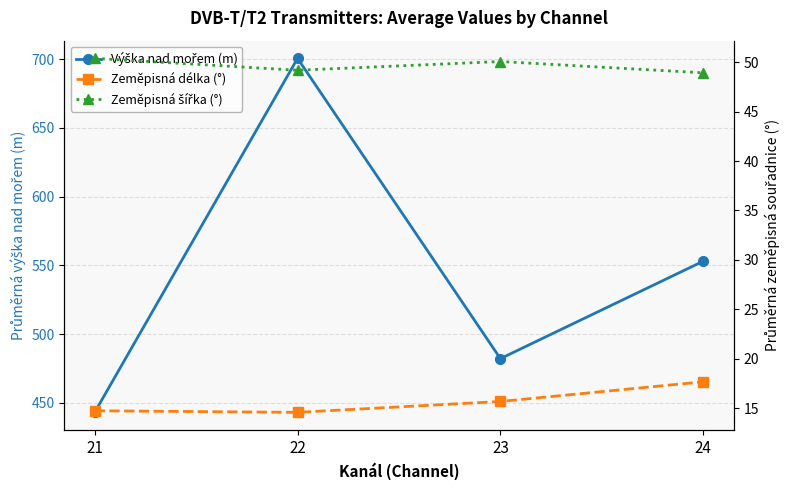

At which category is the sum across all series the highest?

22